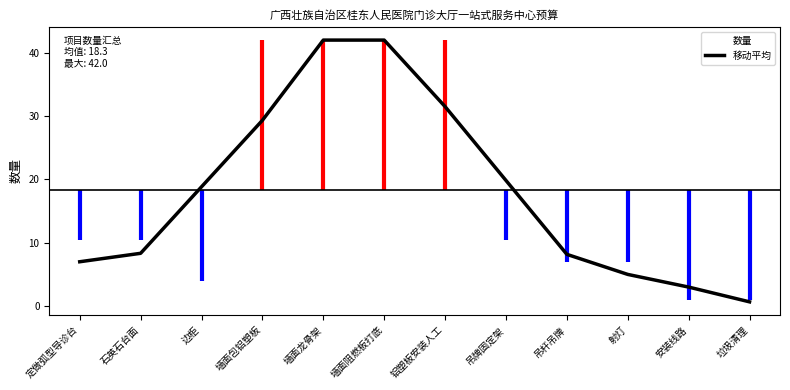

True or false: the data shows 31.5 at 铝塑板安装人工.

True